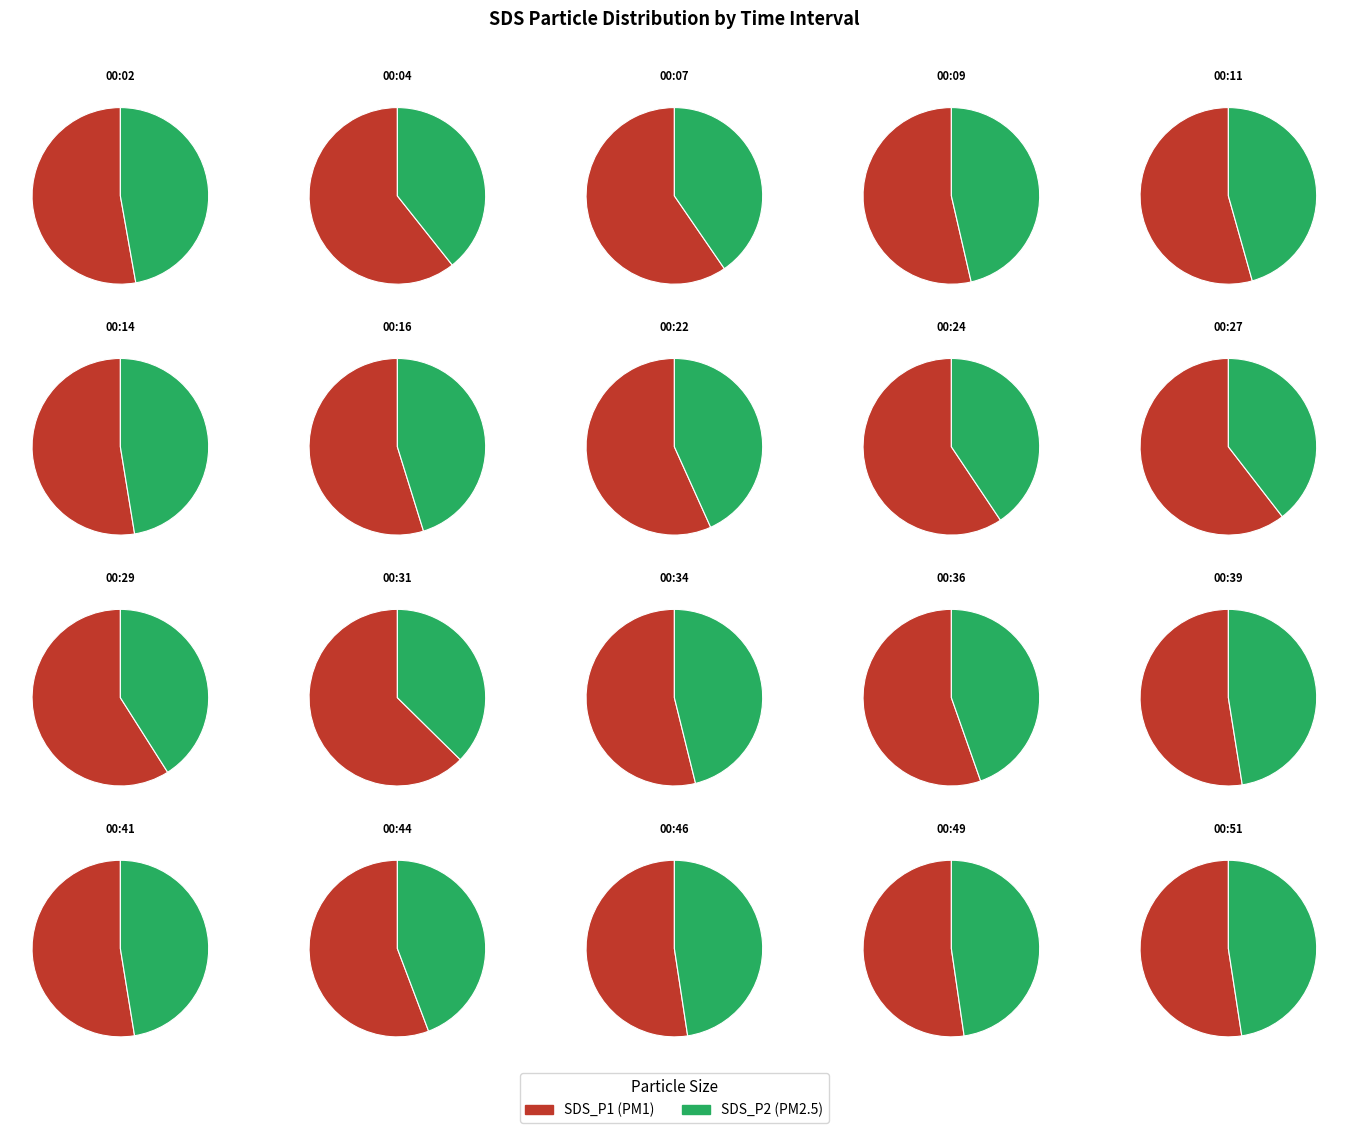

What percentage do 00:22 and 00:04 together represent?

15.1%